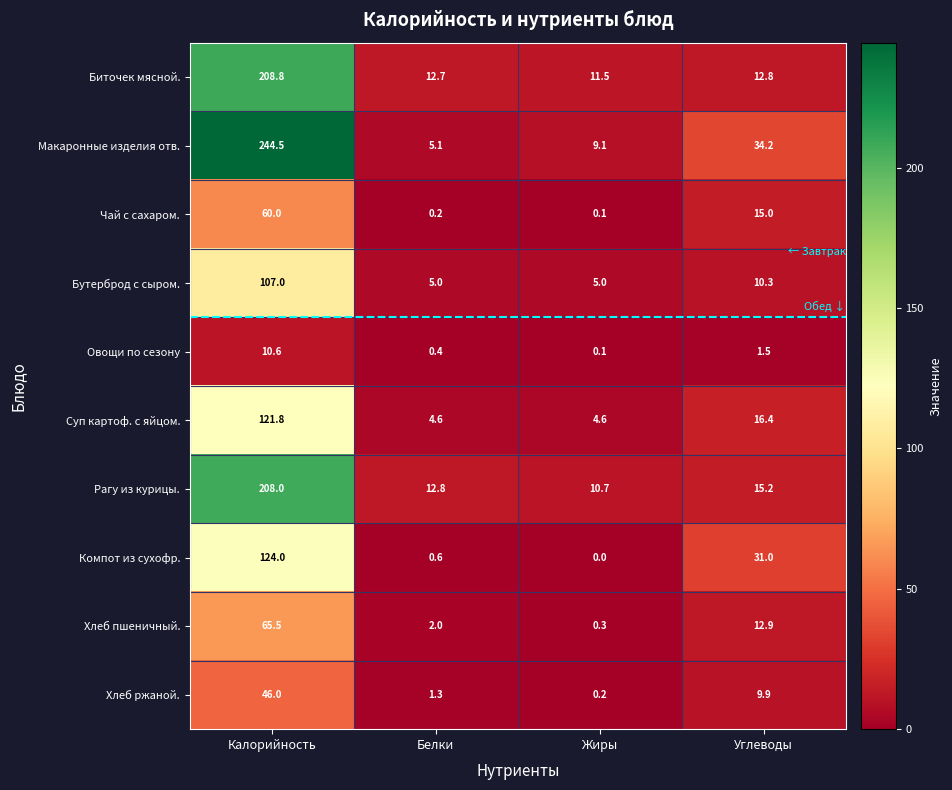

Is it true that Хлеб ржаной. equals 0.2 at Жиры?

True